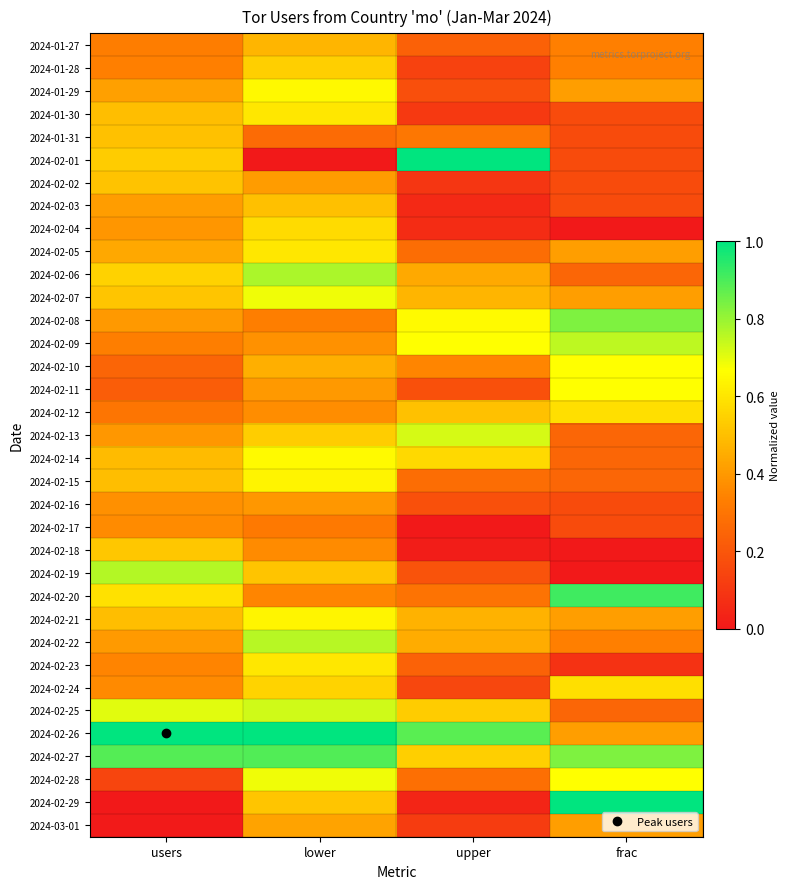

Which series changed the most between lower and upper?

2024-02-01